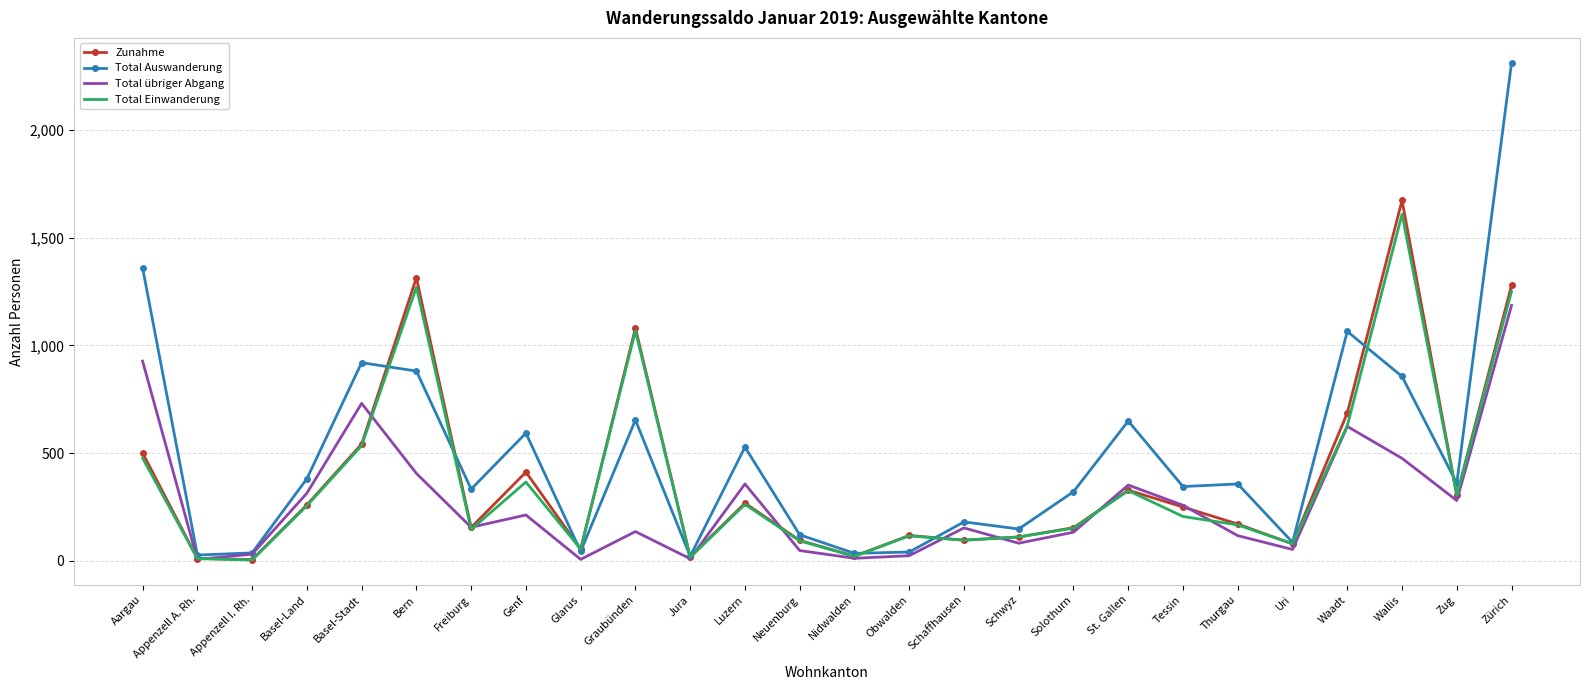

At which category does Zunahme reach its first local peak?

Bern